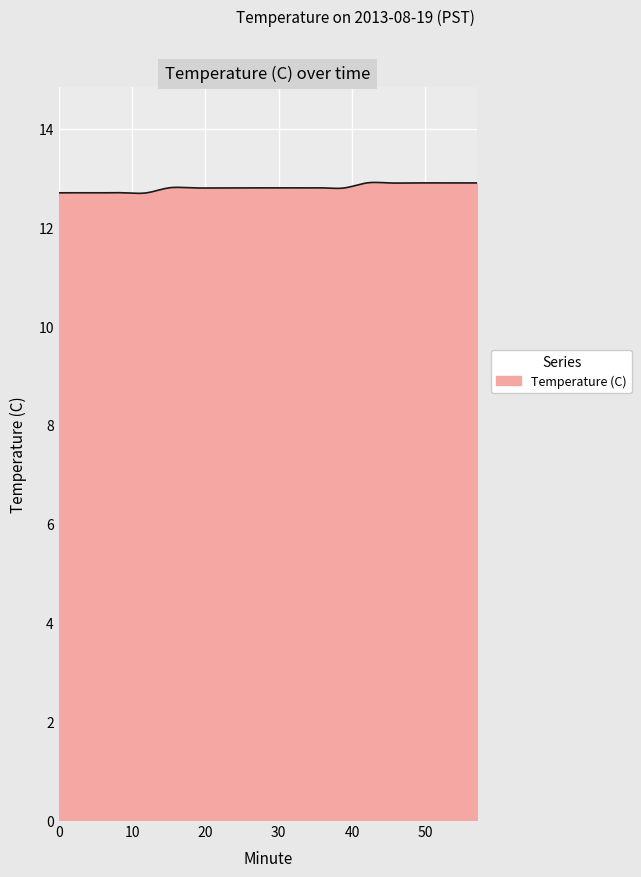

True or false: there are more than 2 points higher than both neighbors.

True